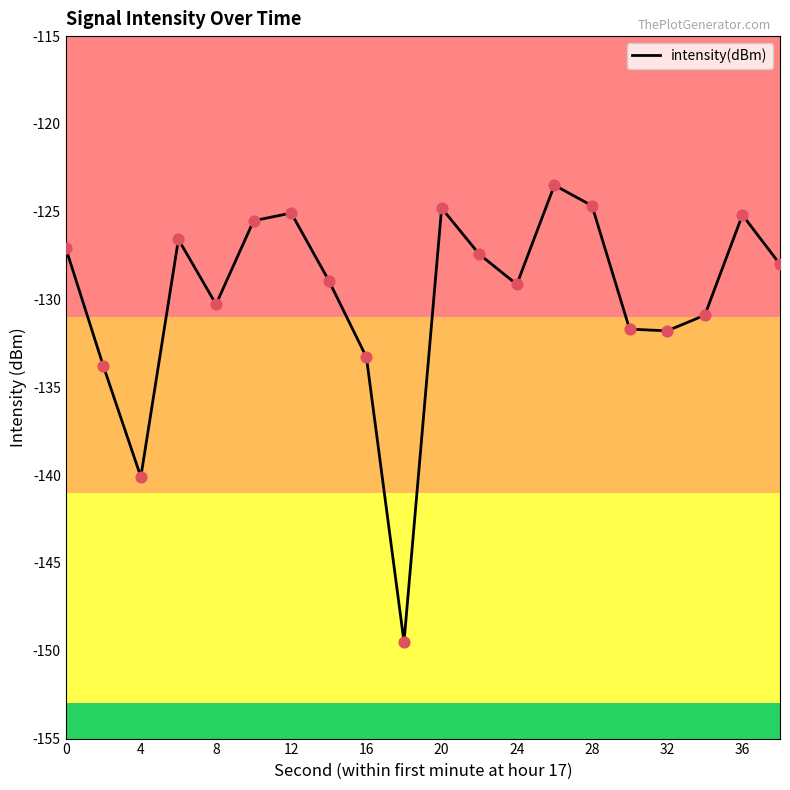

What is the difference between the maximum and minimum values?

26.0